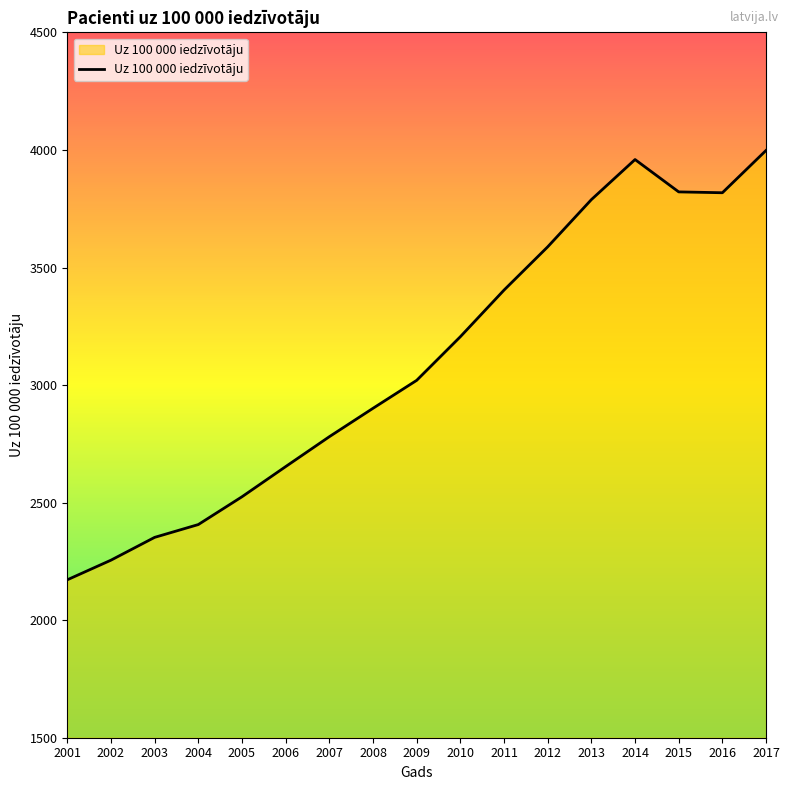

What value does the data have at 2012?

3588.0